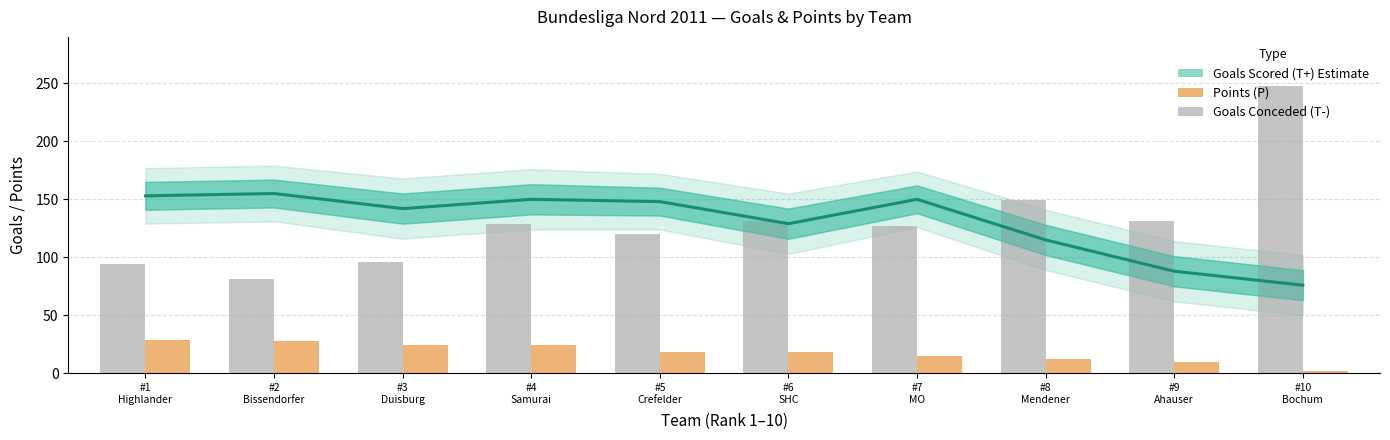

What is the difference between the highest and lowest values at #1
Highlander?

124